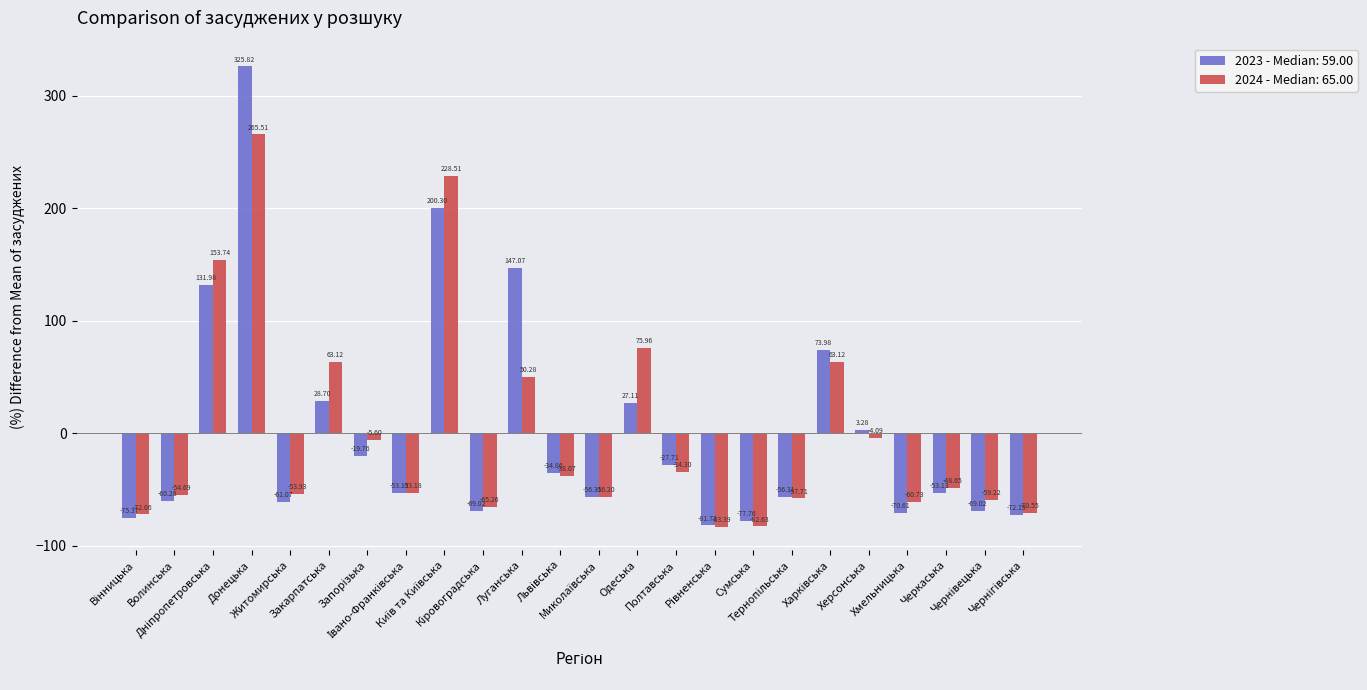

What is the difference between the maximum and second lowest values in the 2024 - Median: 65.00 series?

348.1